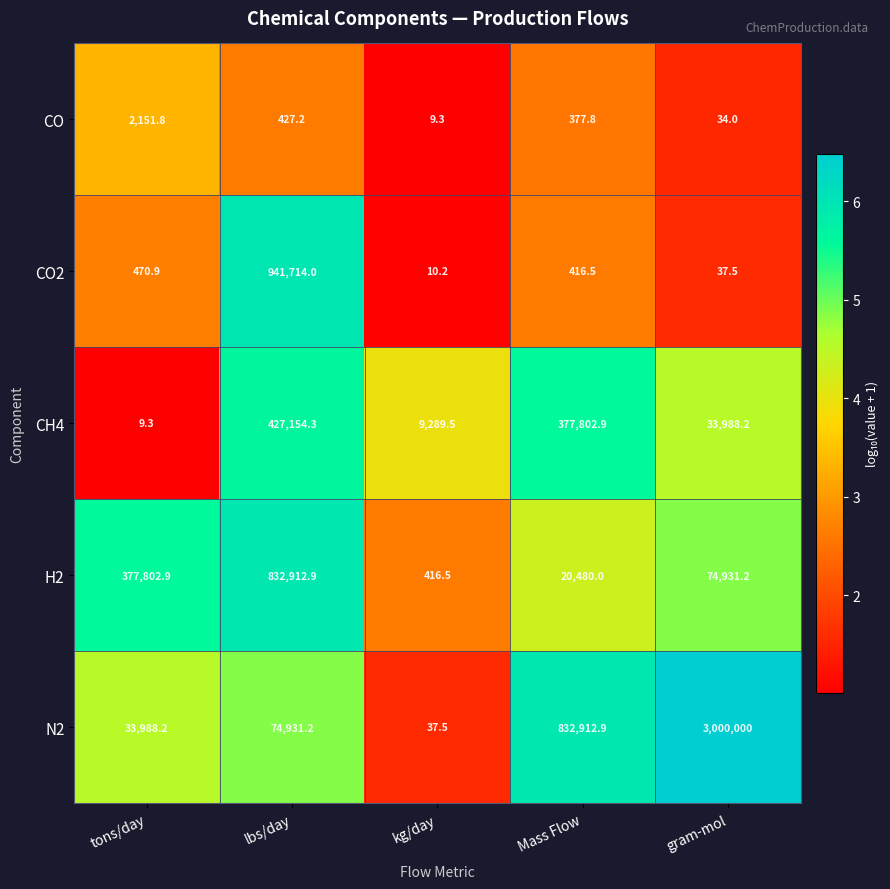

The value of CO2 at lbs/day is 941714.0. True or false?

True